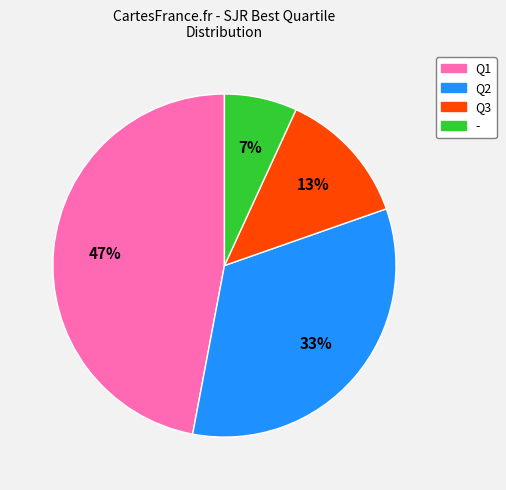

Which slice is the smallest?

-